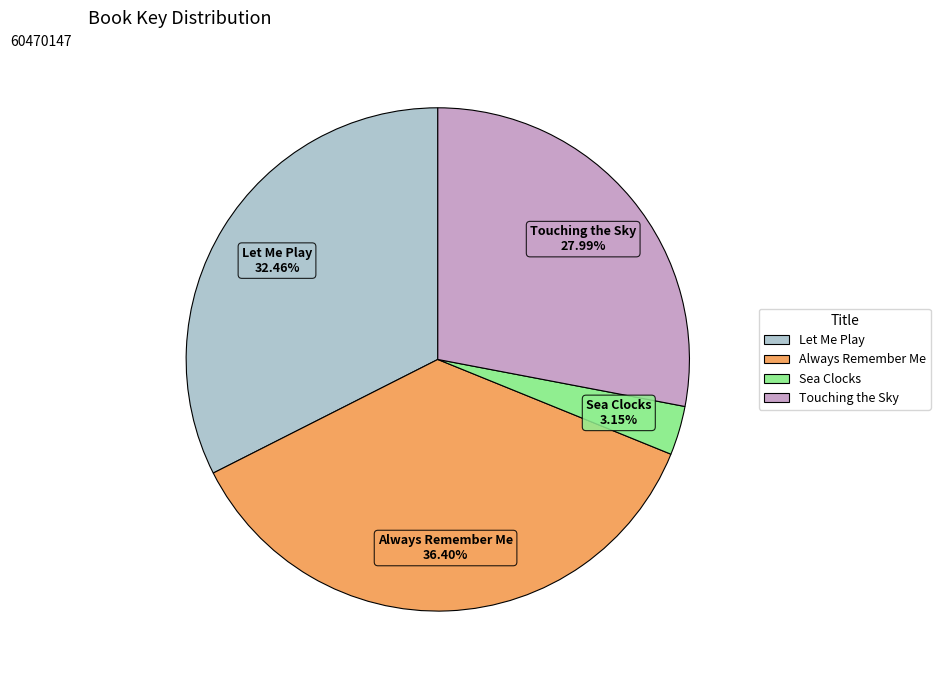

To the nearest percent, what percentage of the pie is Sea Clocks?

3%